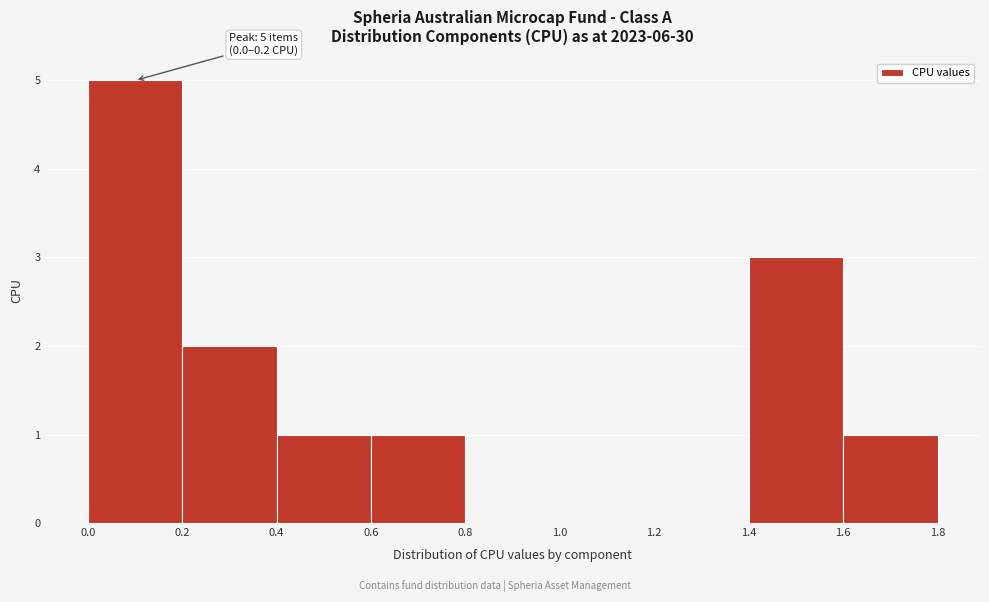

Which range on the x-axis has the tallest bar?

0.0 to 0.2